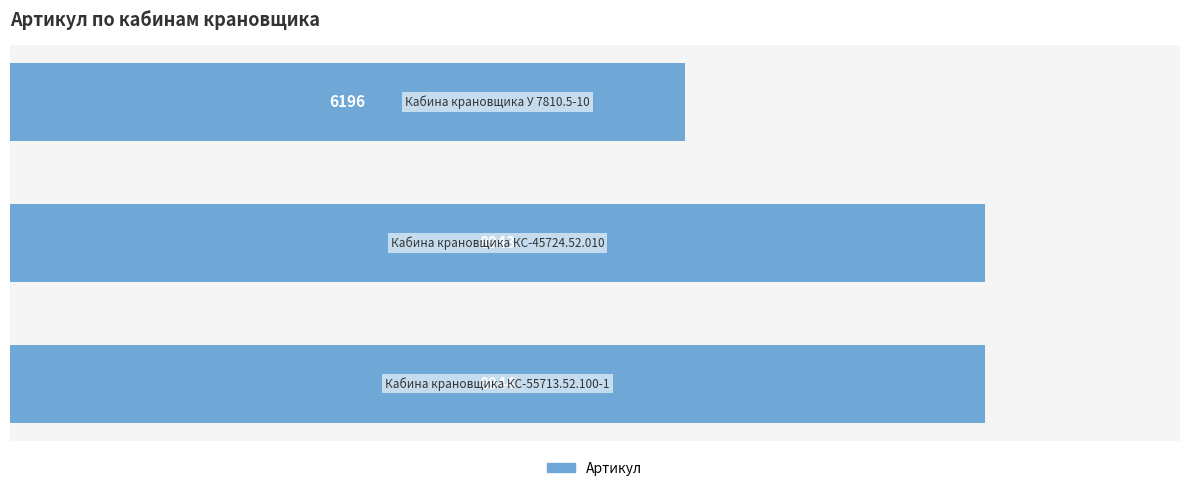

Reading top to bottom, transcribe all the data shown in this chart.

6196	8943	8944